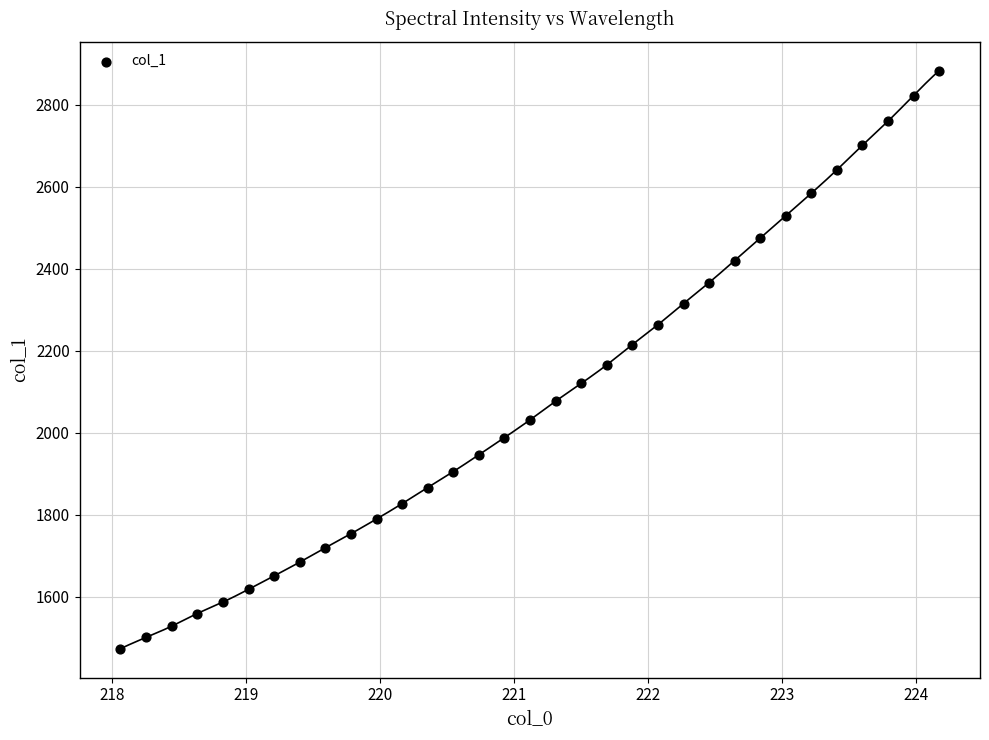

What is the range of X values (max minus min)?

6.1